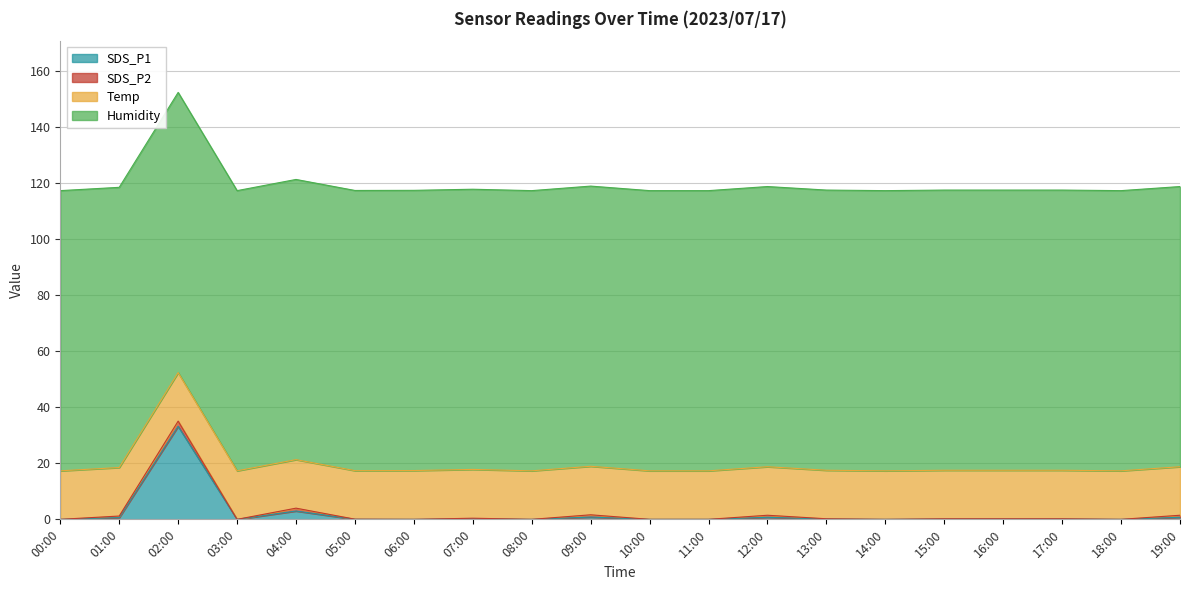

In SDS_P2, how many points are lower than both neighbors (excluding endpoints)?

5